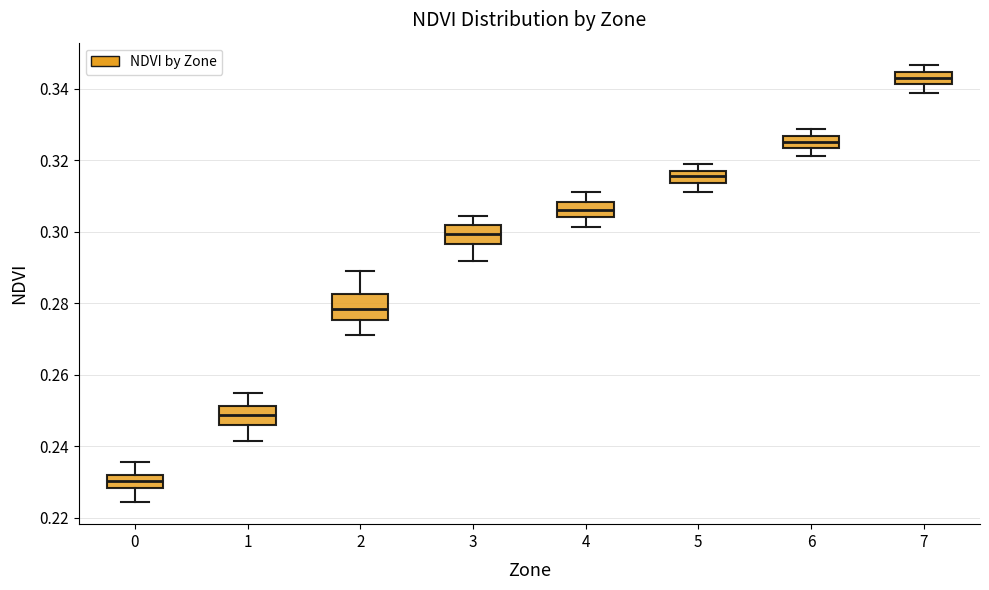

Where is the upper edge of the box at x = 0 on the y-axis? The values are not printed on the chart, so give them approximately, as read against the axis.

0.232